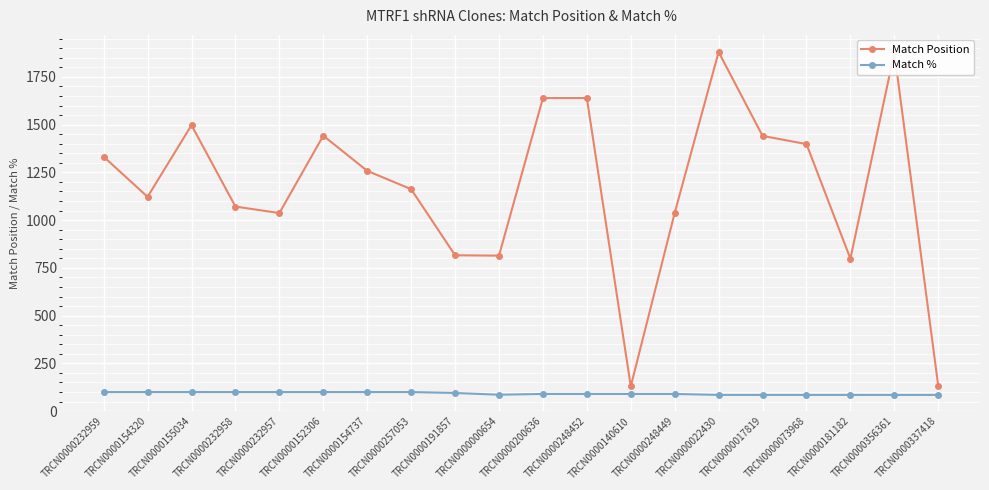

What is the label of the 4th point from the left?

TRCN0000232958